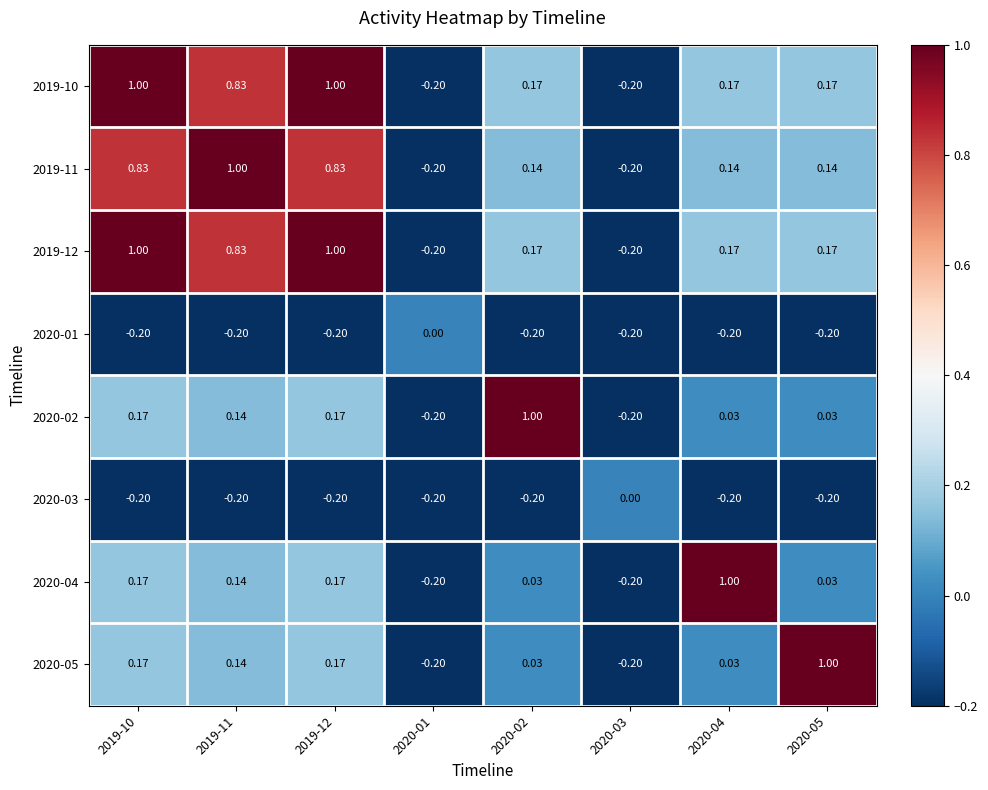

Is the value of 2020-05 at 2019-12 greater than the value of 2020-03 at 2019-10?

Yes